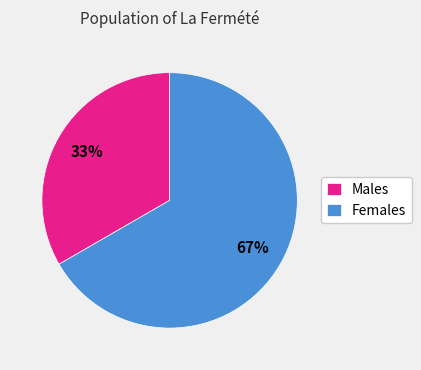

Count the number of slices in the pie.

2